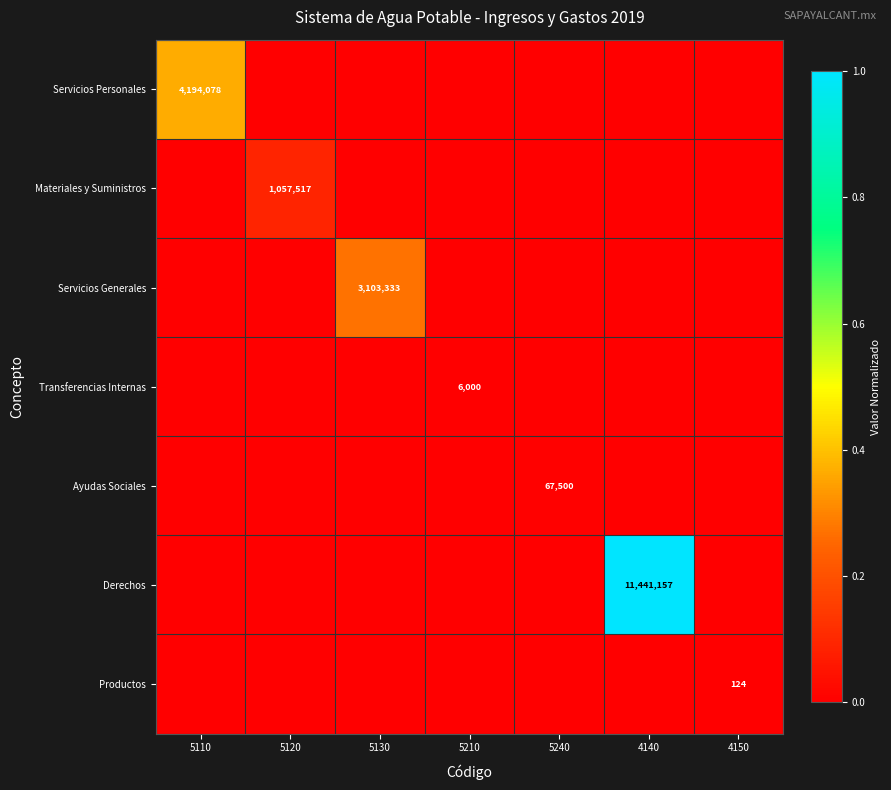

True or false: Ayudas Sociales has a value of 67500 at 5240.

True